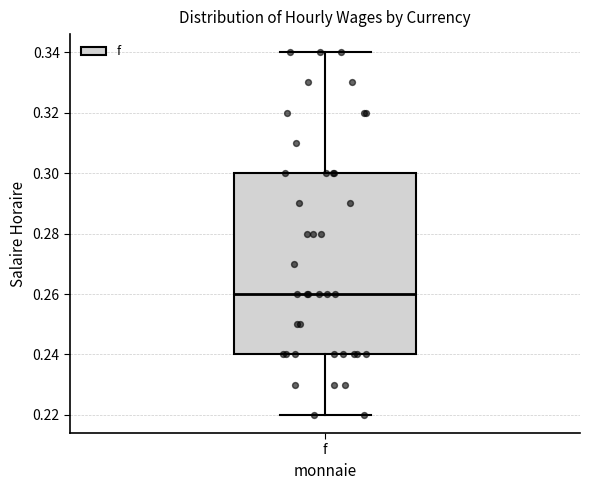

Transcribe this box plot: give where the median line is, the range the box spans, and where the two whiskers end, as read against the y-axis. The values are not printed on the chart, so give them approximately, as read against the axis.

median 0.26, box 0.24 to 0.30, whiskers 0.22 to 0.34